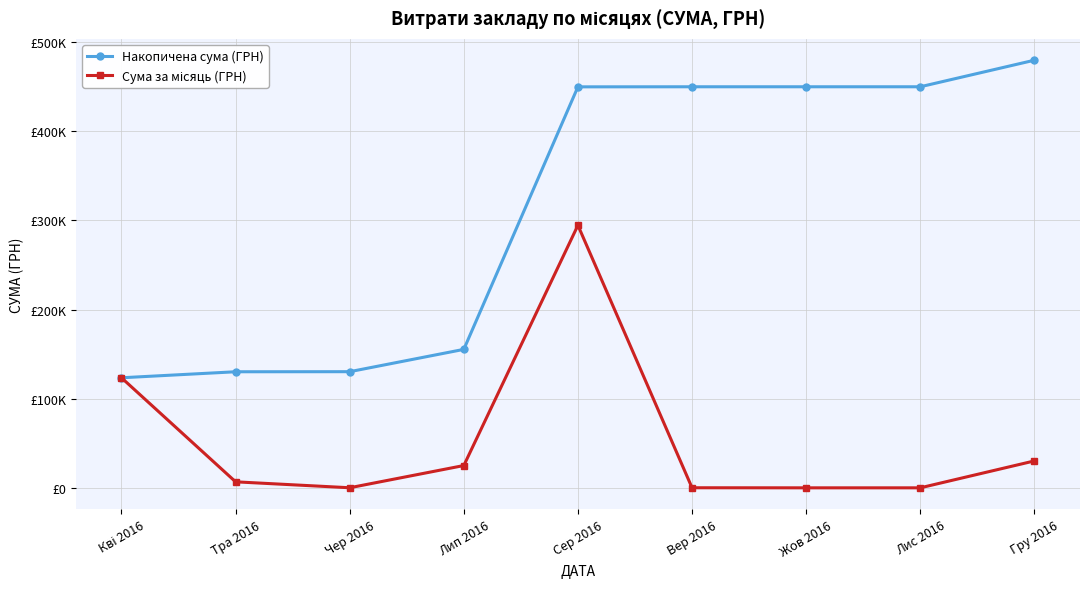

What is the difference between the second highest and minimum values in the Сума за місяць (ГРН) series?

123470.8